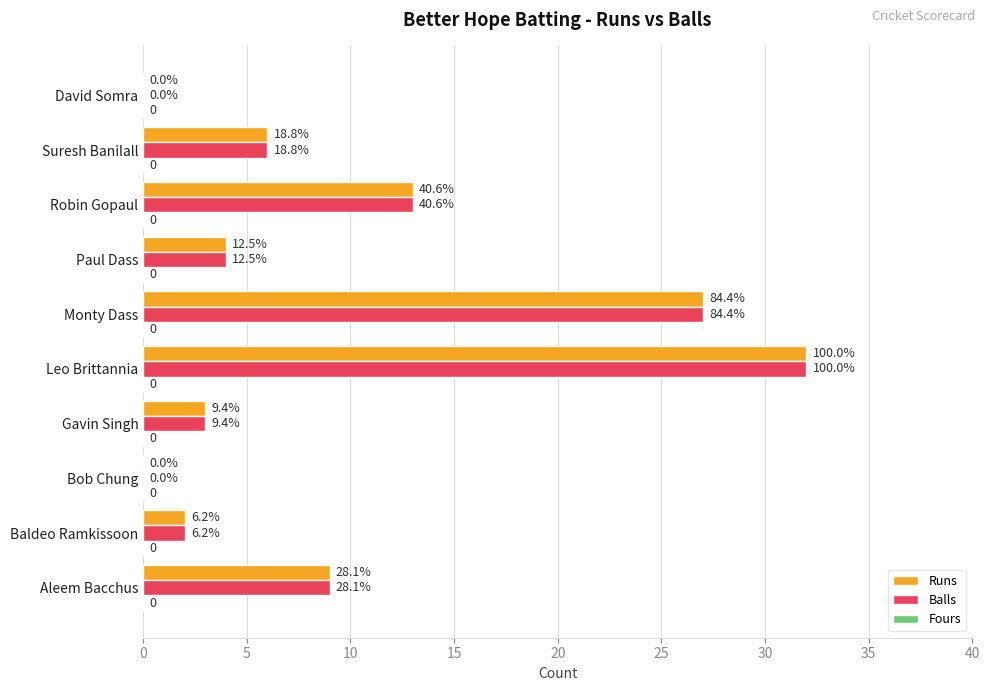

Which series has the largest total across all categories?

Runs